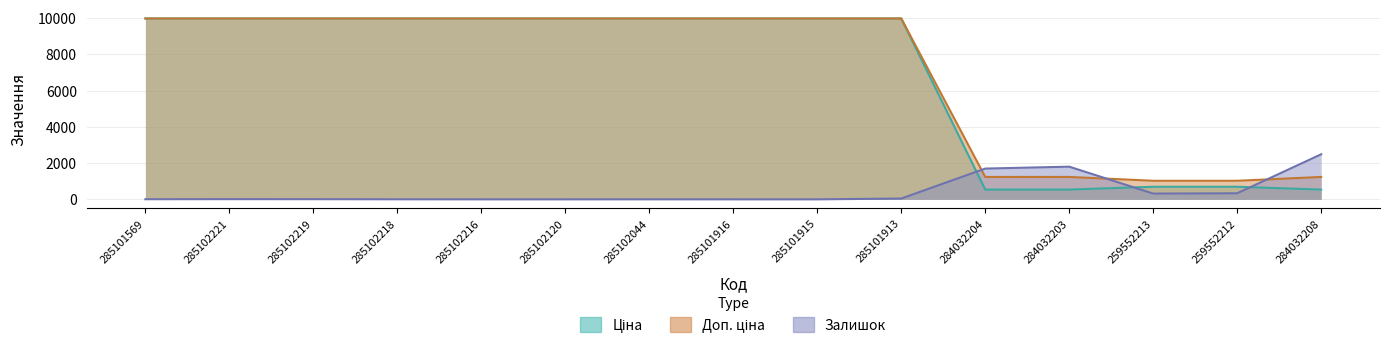

True or false: Ціна and Залишок cross at least once.

True